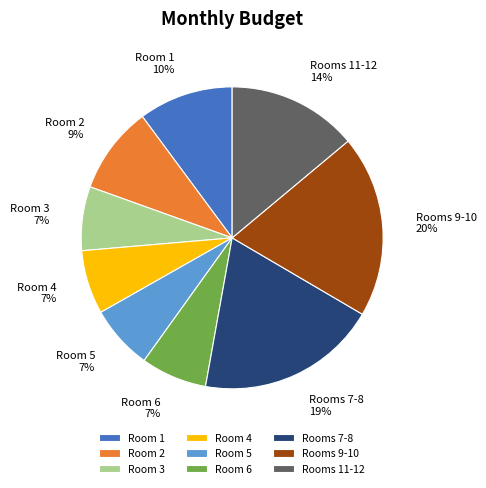

Between Room 3 and Room 1, which is larger?

Room 1